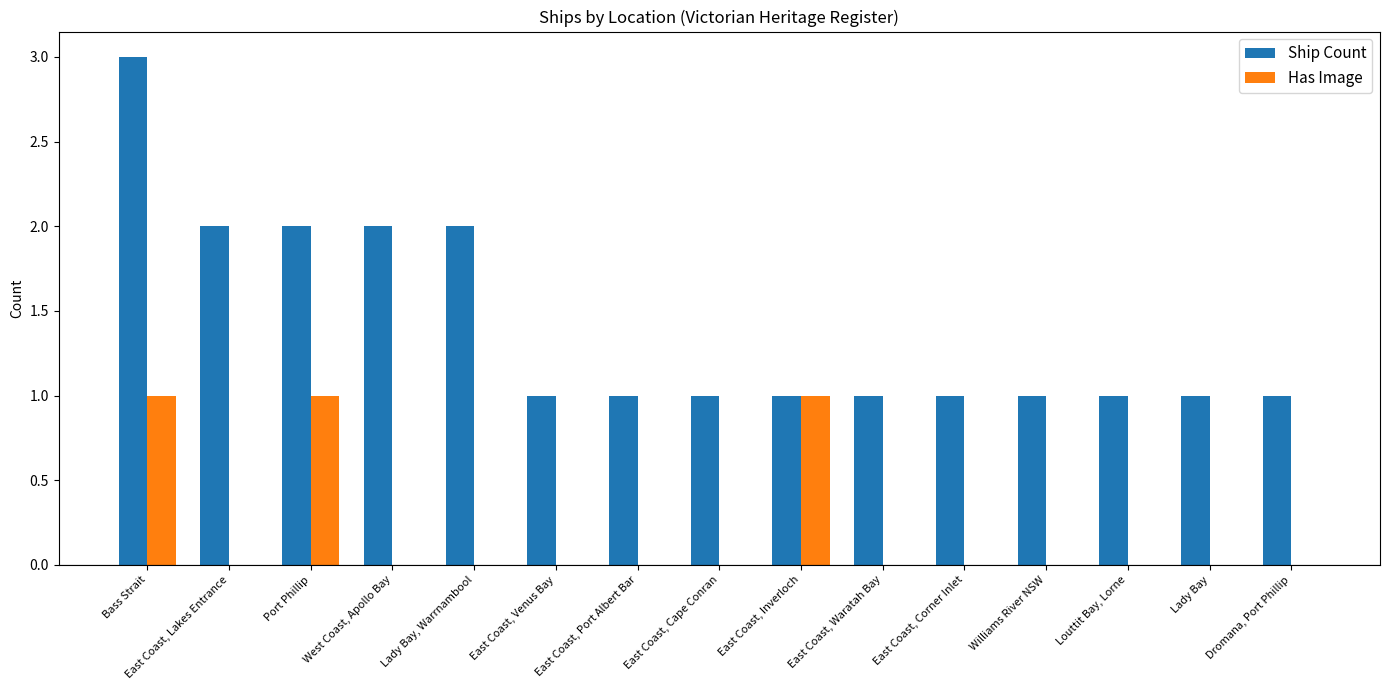

Which series has the largest total across all categories?

Ship Count